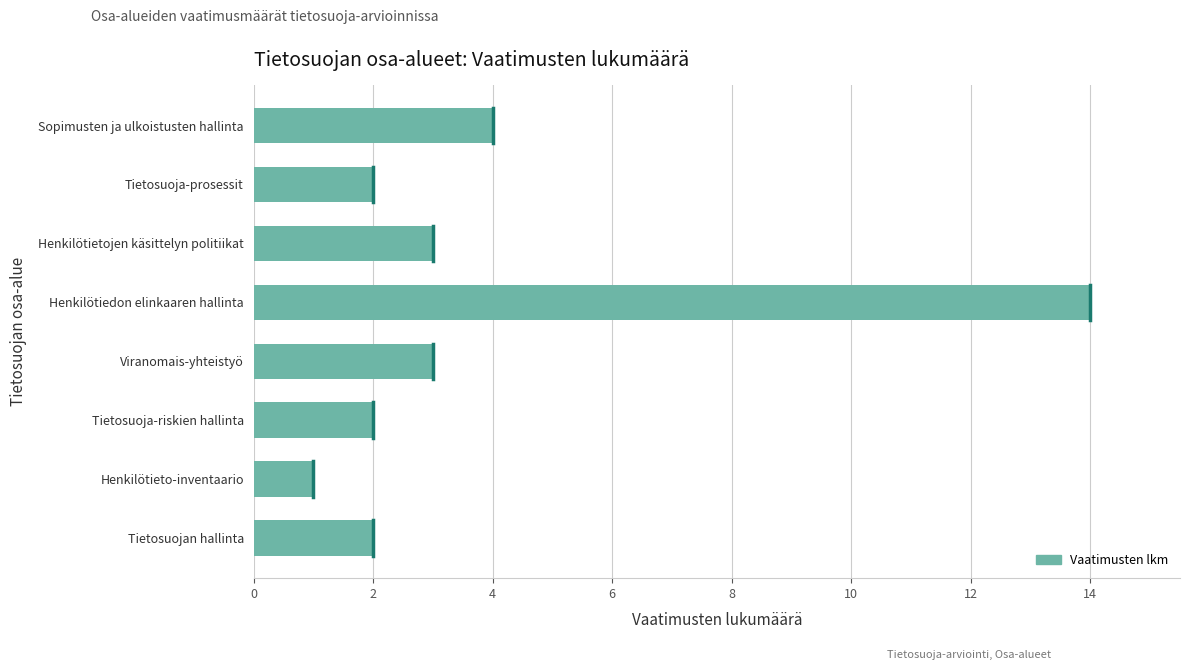

Are the bars grouped side by side (vs. stacked)?

No